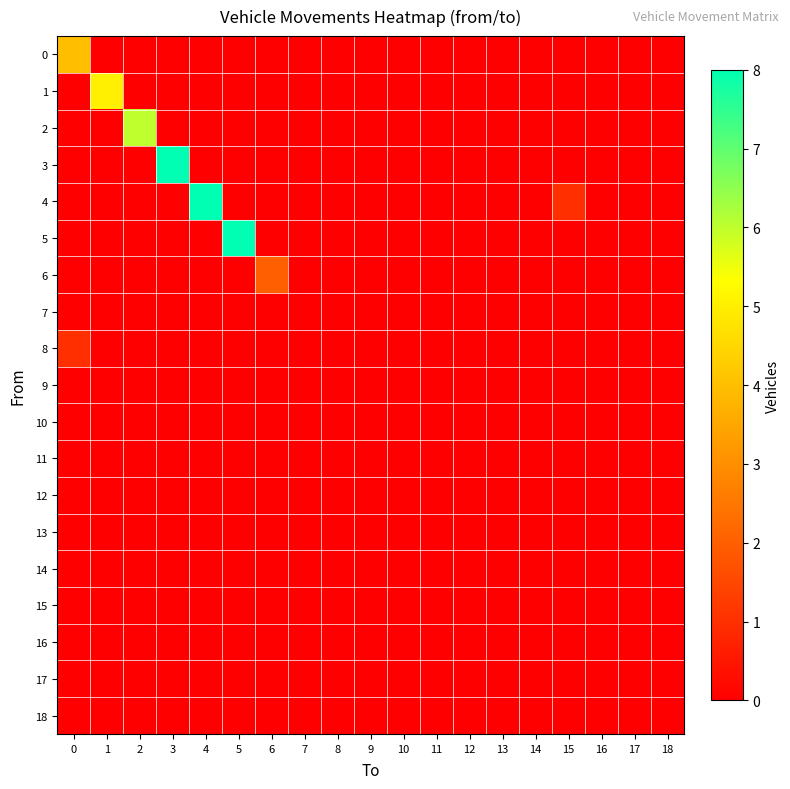

Reading right to left, extract all data points from this chart.

0: 18=0	17=0	16=0	15=0	14=0	13=0	12=0	11=0	10=0	9=0	8=0	7=0	6=0	5=0	4=0	3=0	2=0	1=0	0=4
1: 18=0	17=0	16=0	15=0	14=0	13=0	12=0	11=0	10=0	9=0	8=0	7=0	6=0	5=0	4=0	3=0	2=0	1=5	0=0
2: 18=0	17=0	16=0	15=0	14=0	13=0	12=0	11=0	10=0	9=0	8=0	7=0	6=0	5=0	4=0	3=0	2=6	1=0	0=0
3: 18=0	17=0	16=0	15=0	14=0	13=0	12=0	11=0	10=0	9=0	8=0	7=0	6=0	5=0	4=0	3=8	2=0	1=0	0=0
4: 18=0	17=0	16=0	15=1	14=0	13=0	12=0	11=0	10=0	9=0	8=0	7=0	6=0	5=0	4=8	3=0	2=0	1=0	0=0
5: 18=0	17=0	16=0	15=0	14=0	13=0	12=0	11=0	10=0	9=0	8=0	7=0	6=0	5=8	4=0	3=0	2=0	1=0	0=0
6: 18=0	17=0	16=0	15=0	14=0	13=0	12=0	11=0	10=0	9=0	8=0	7=0	6=2	5=0	4=0	3=0	2=0	1=0	0=0
7: 18=0	17=0	16=0	15=0	14=0	13=0	12=0	11=0	10=0	9=0	8=0	7=0	6=0	5=0	4=0	3=0	2=0	1=0	0=0
8: 18=0	17=0	16=0	15=0	14=0	13=0	12=0	11=0	10=0	9=0	8=0	7=0	6=0	5=0	4=0	3=0	2=0	1=0	0=1
9: 18=0	17=0	16=0	15=0	14=0	13=0	12=0	11=0	10=0	9=0	8=0	7=0	6=0	5=0	4=0	3=0	2=0	1=0	0=0
10: 18=0	17=0	16=0	15=0	14=0	13=0	12=0	11=0	10=0	9=0	8=0	7=0	6=0	5=0	4=0	3=0	2=0	1=0	0=0
11: 18=0	17=0	16=0	15=0	14=0	13=0	12=0	11=0	10=0	9=0	8=0	7=0	6=0	5=0	4=0	3=0	2=0	1=0	0=0
12: 18=0	17=0	16=0	15=0	14=0	13=0	12=0	11=0	10=0	9=0	8=0	7=0	6=0	5=0	4=0	3=0	2=0	1=0	0=0
13: 18=0	17=0	16=0	15=0	14=0	13=0	12=0	11=0	10=0	9=0	8=0	7=0	6=0	5=0	4=0	3=0	2=0	1=0	0=0
14: 18=0	17=0	16=0	15=0	14=0	13=0	12=0	11=0	10=0	9=0	8=0	7=0	6=0	5=0	4=0	3=0	2=0	1=0	0=0
15: 18=0	17=0	16=0	15=0	14=0	13=0	12=0	11=0	10=0	9=0	8=0	7=0	6=0	5=0	4=0	3=0	2=0	1=0	0=0
16: 18=0	17=0	16=0	15=0	14=0	13=0	12=0	11=0	10=0	9=0	8=0	7=0	6=0	5=0	4=0	3=0	2=0	1=0	0=0
17: 18=0	17=0	16=0	15=0	14=0	13=0	12=0	11=0	10=0	9=0	8=0	7=0	6=0	5=0	4=0	3=0	2=0	1=0	0=0
18: 18=0	17=0	16=0	15=0	14=0	13=0	12=0	11=0	10=0	9=0	8=0	7=0	6=0	5=0	4=0	3=0	2=0	1=0	0=0